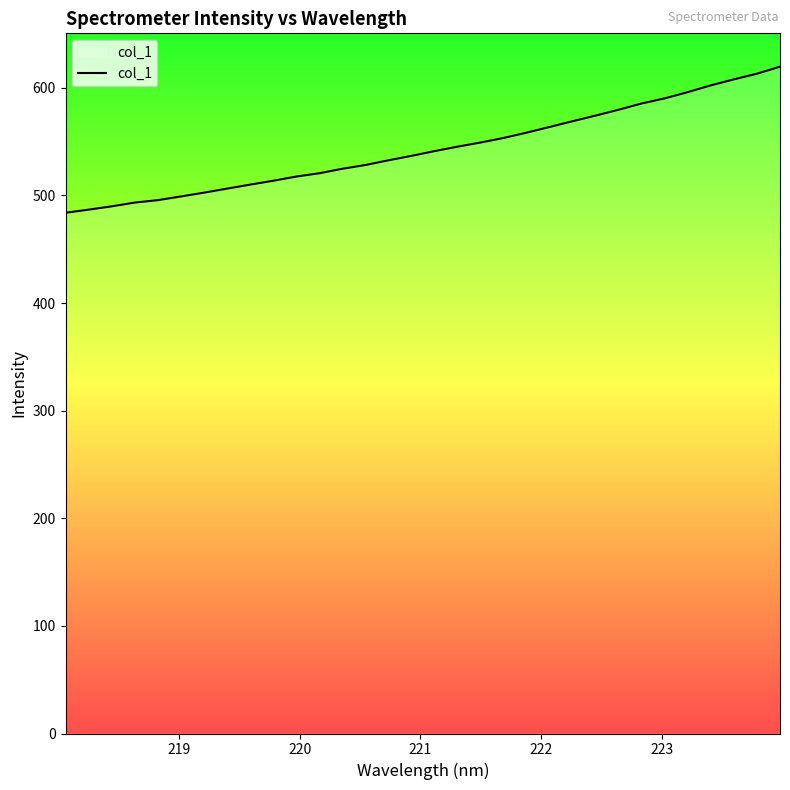

What is the difference between the maximum and minimum values?

135.8